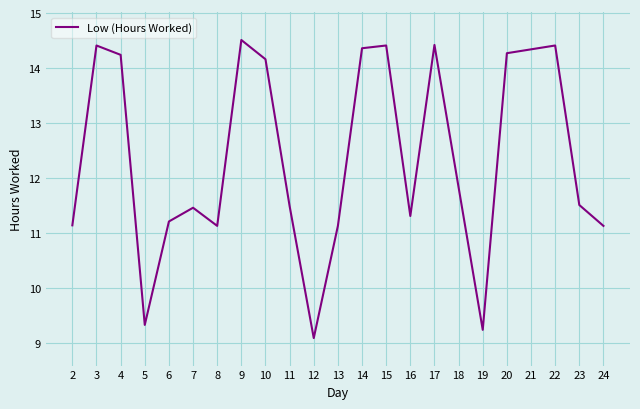

What is the difference between the second highest and minimum values?

5.3